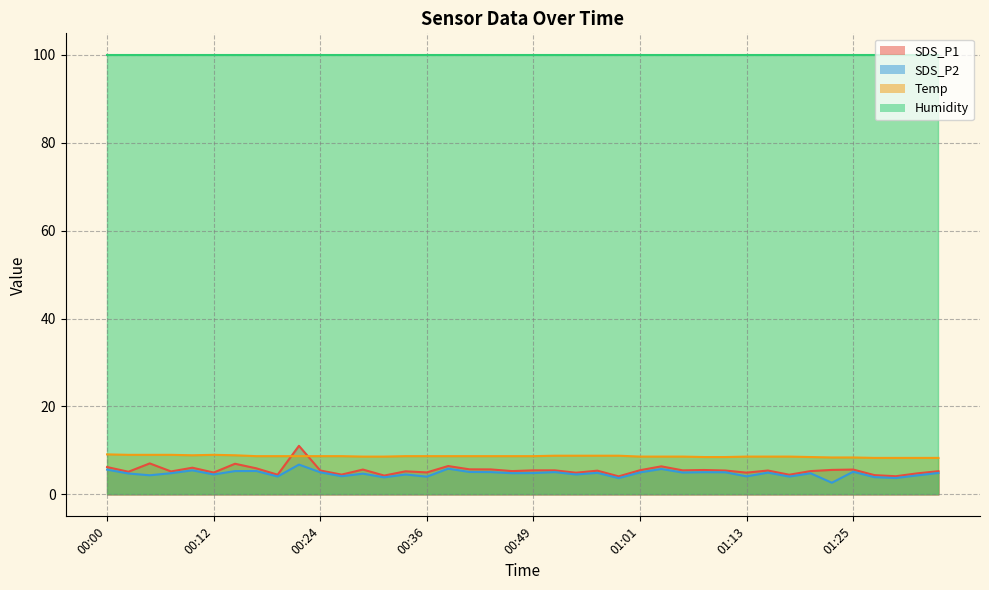

Which has a higher value, 00:19 or 00:17?

00:17